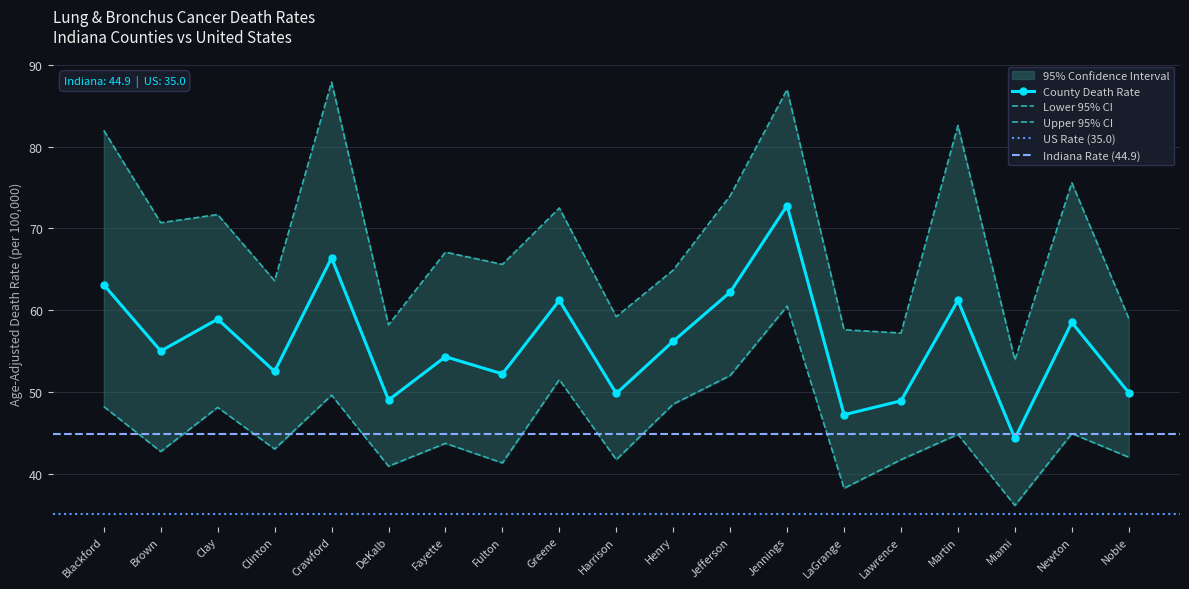

What is the difference between the Upper CI values at Greene and Brown?

1.8